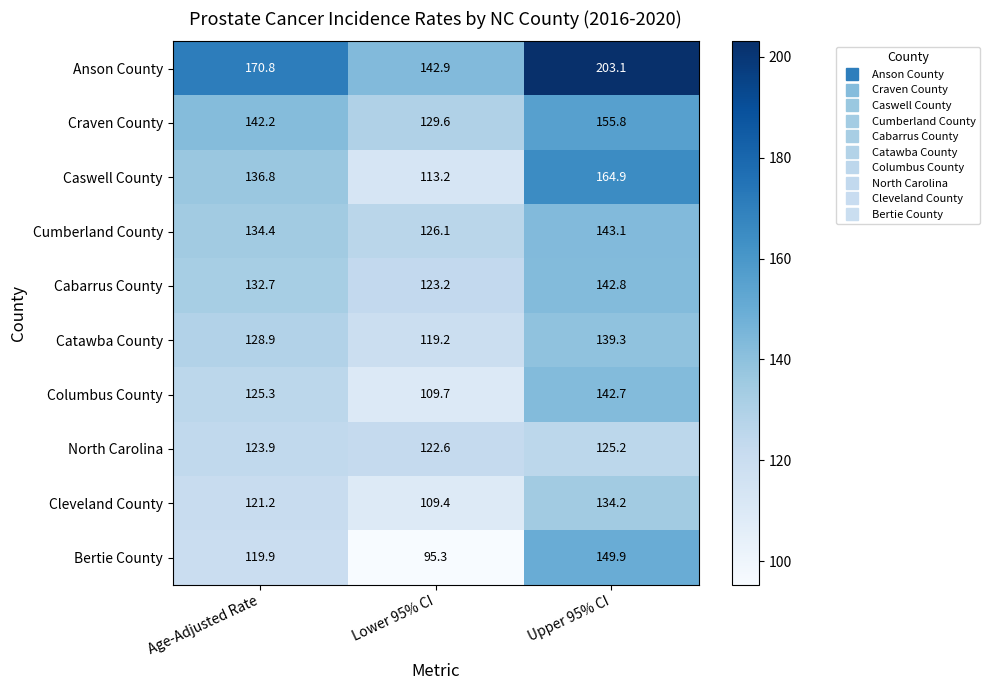

What is the total value across all series at Age-Adjusted Rate?

1336.1